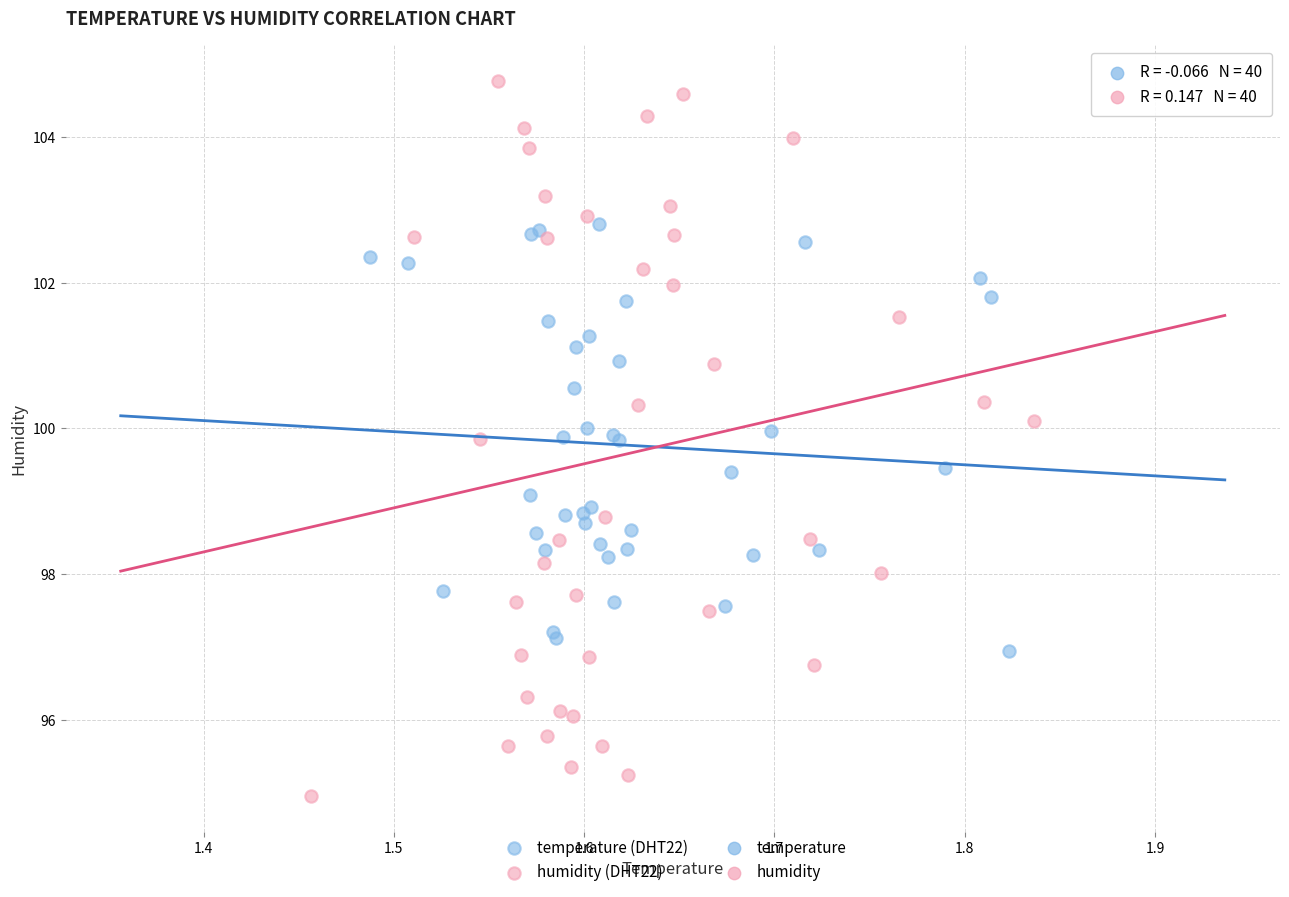

Which series has the largest Y range (max minus min)?

humidity (DHT22)